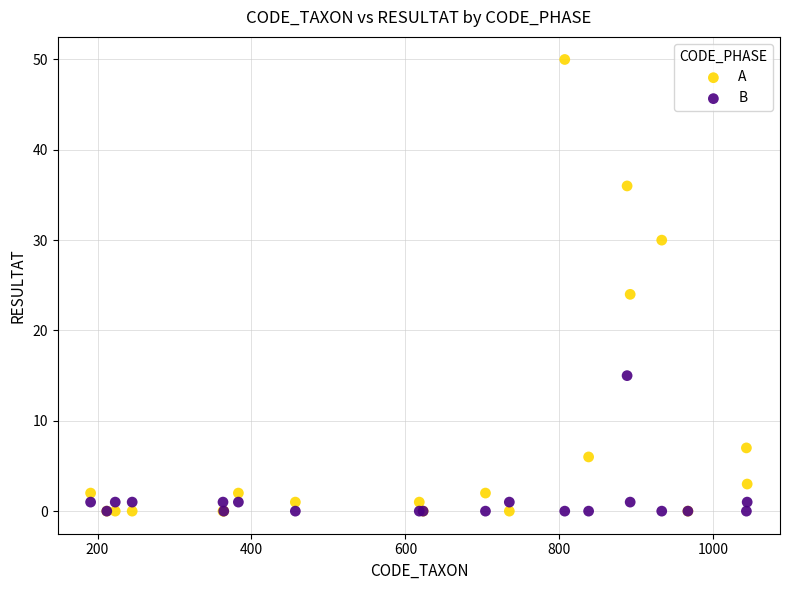

What are all the series names shown in the legend?

A, B